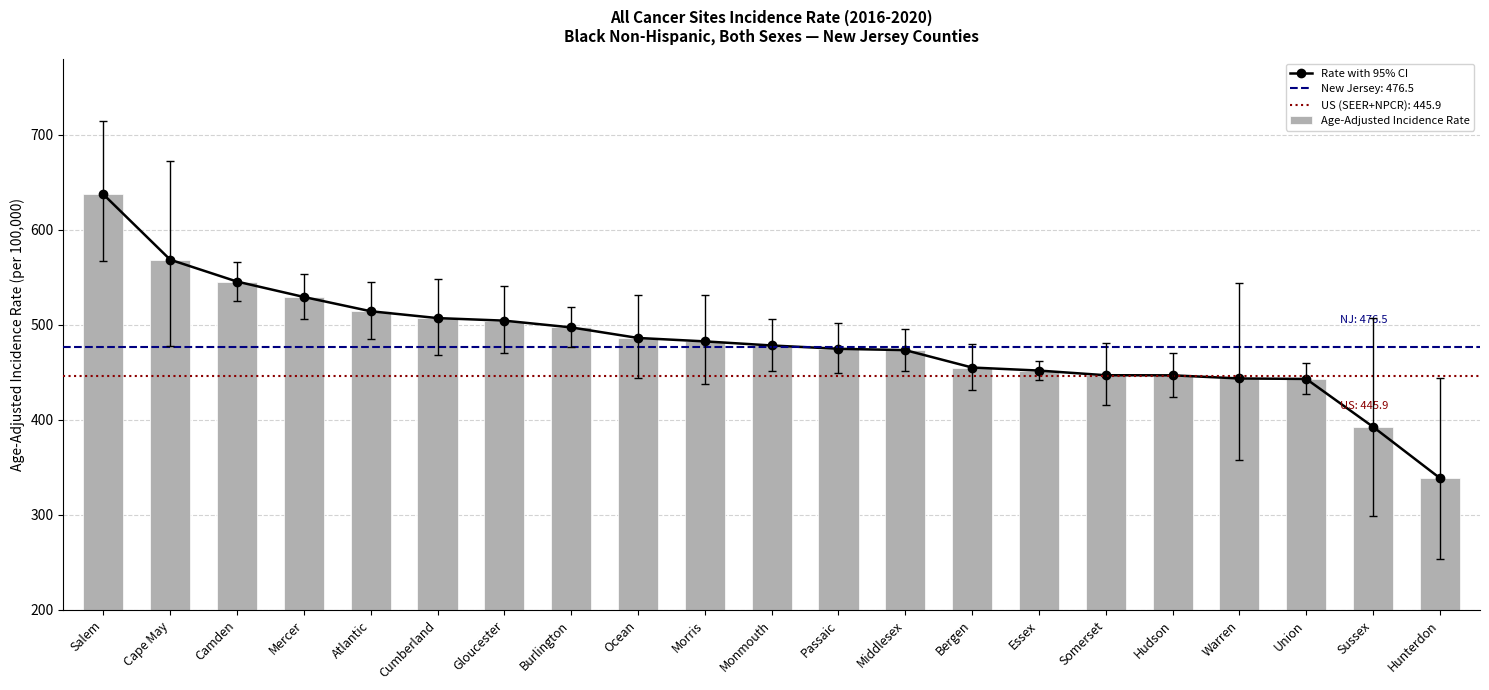

How many distinct data groups are displayed?

2